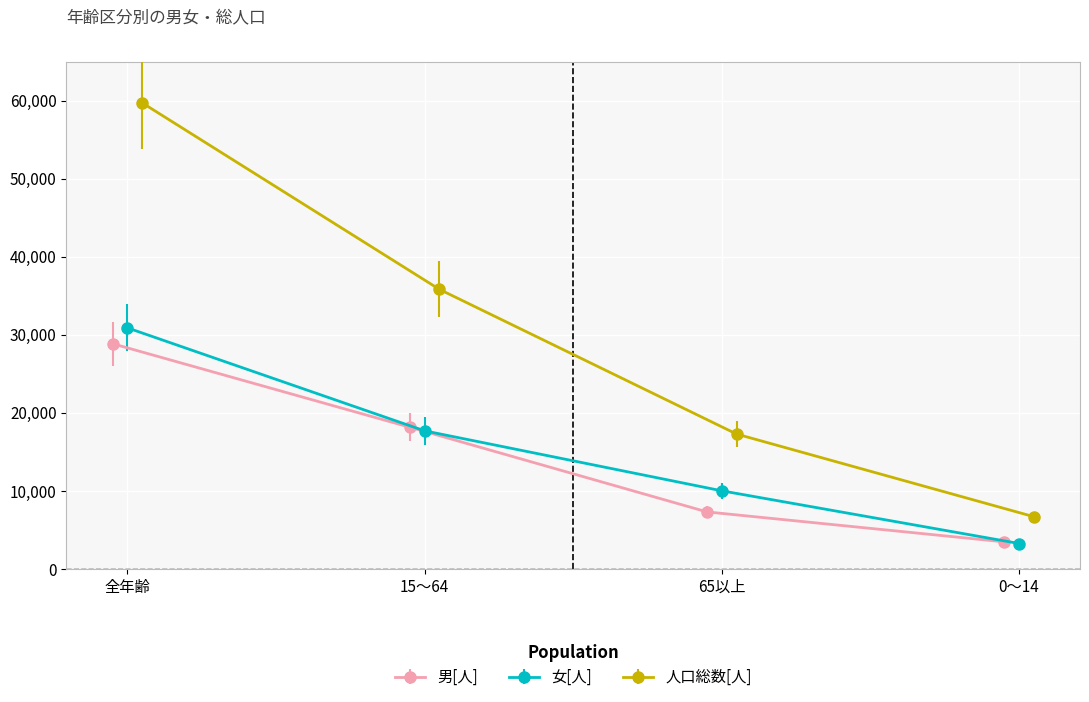

What is the value of the 男[人] point at the 2nd from the left?

18128